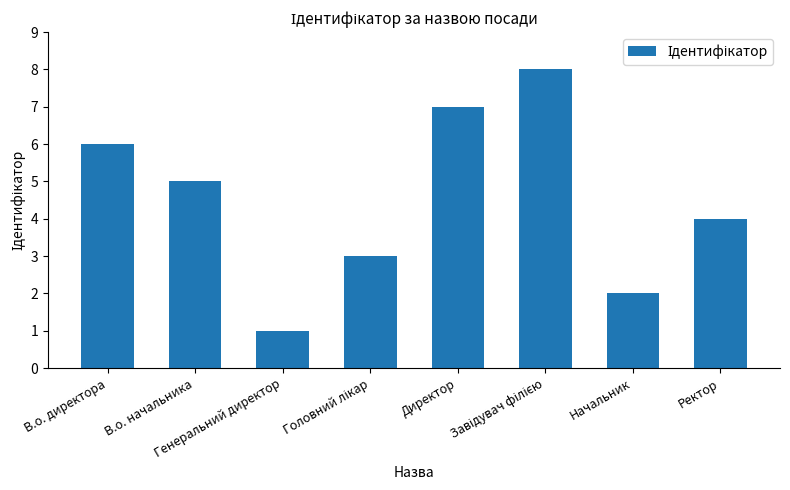

Approximately how many times larger is the value at Ректор compared to Директор?

0.6